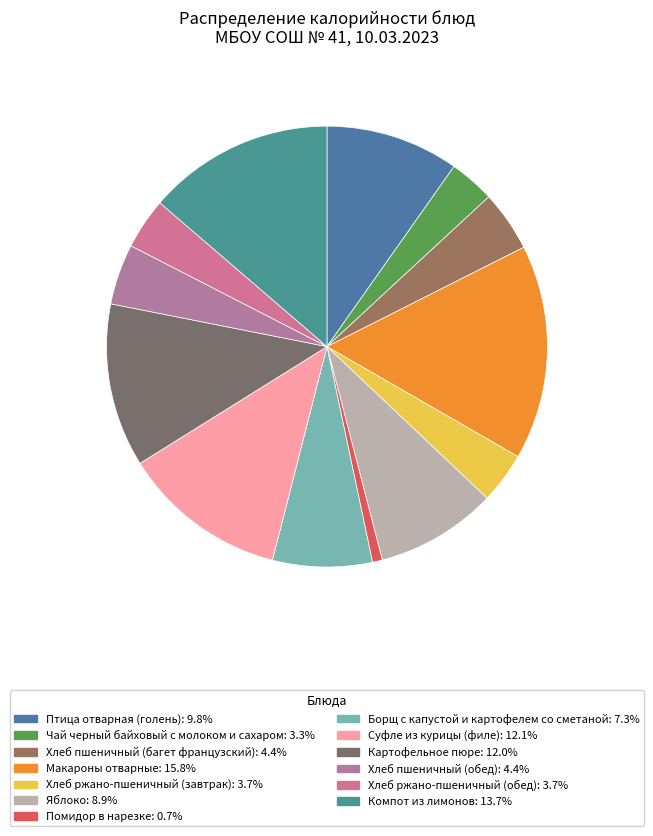

How many slices are in this pie chart?

13